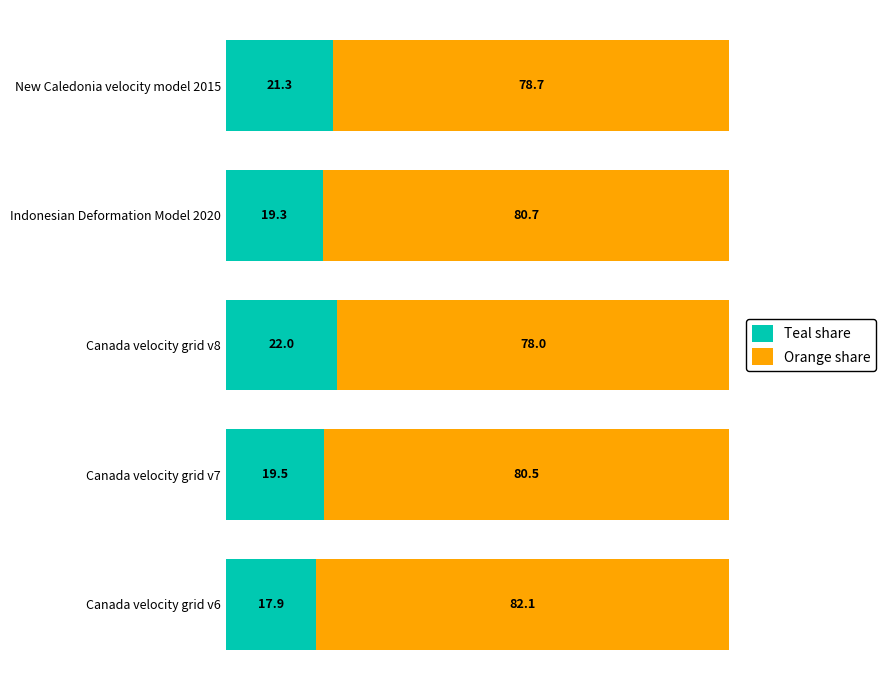

Is it true that Teal share equals 24.2 at Canada velocity grid v6?

False